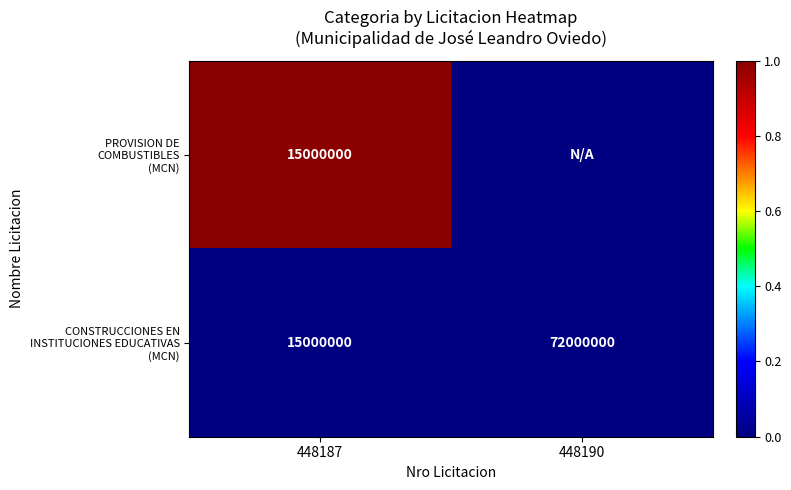

Which category has the lowest value across all series?

448190